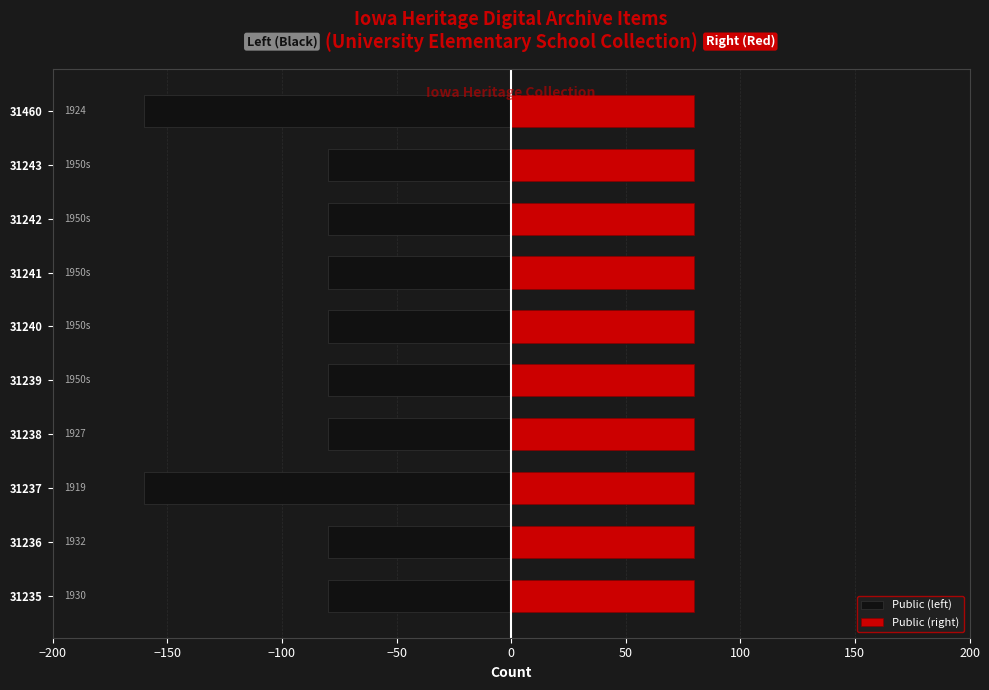

Which series has the widest spread of values?

Public (left)